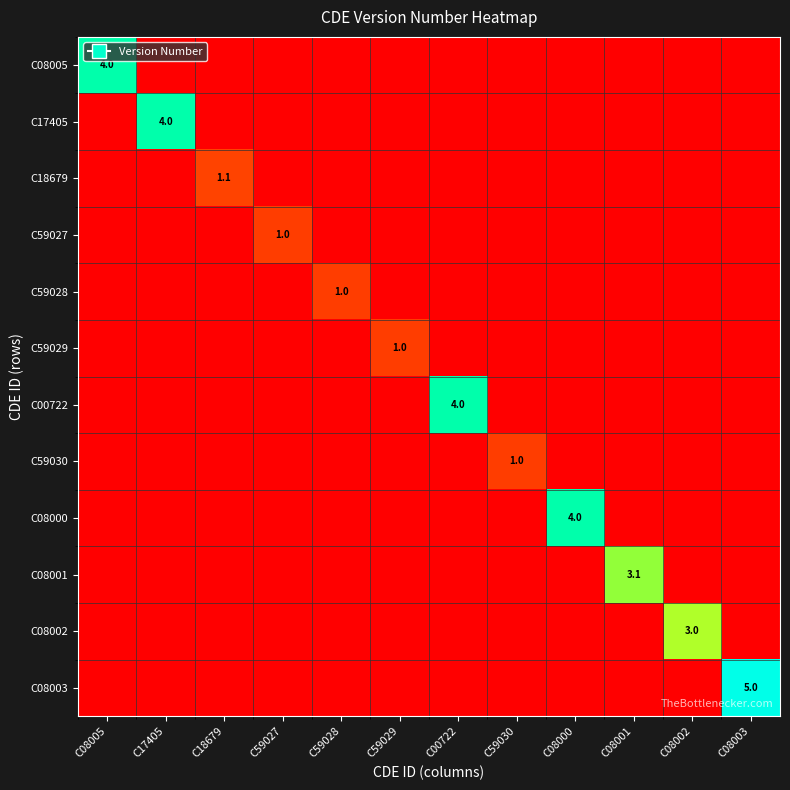

Is it true that C08002 equals 3.0 at C08002?

True